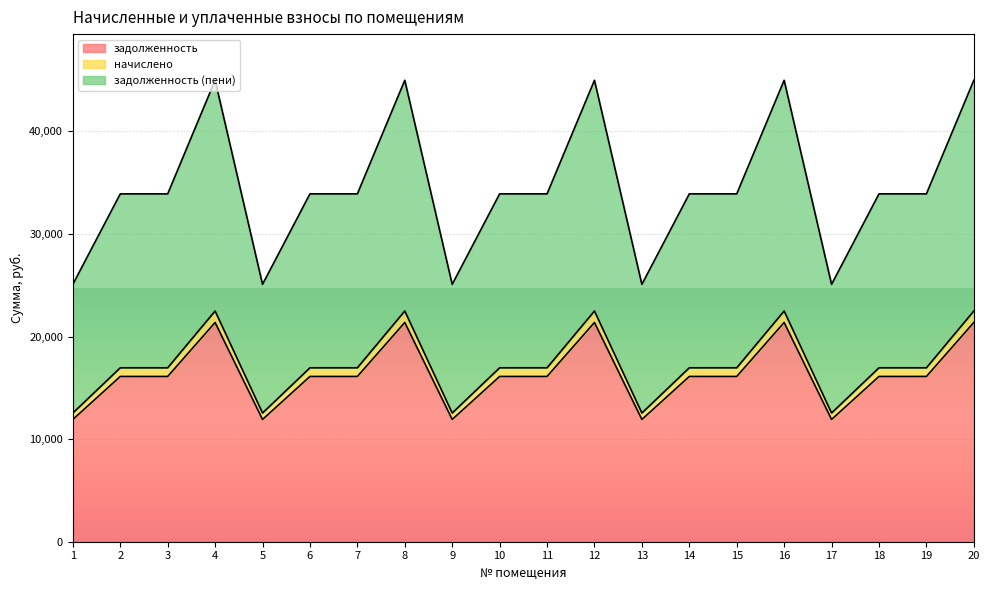

What is the difference between the maximum and minimum values in the задолженность series?

9452.9